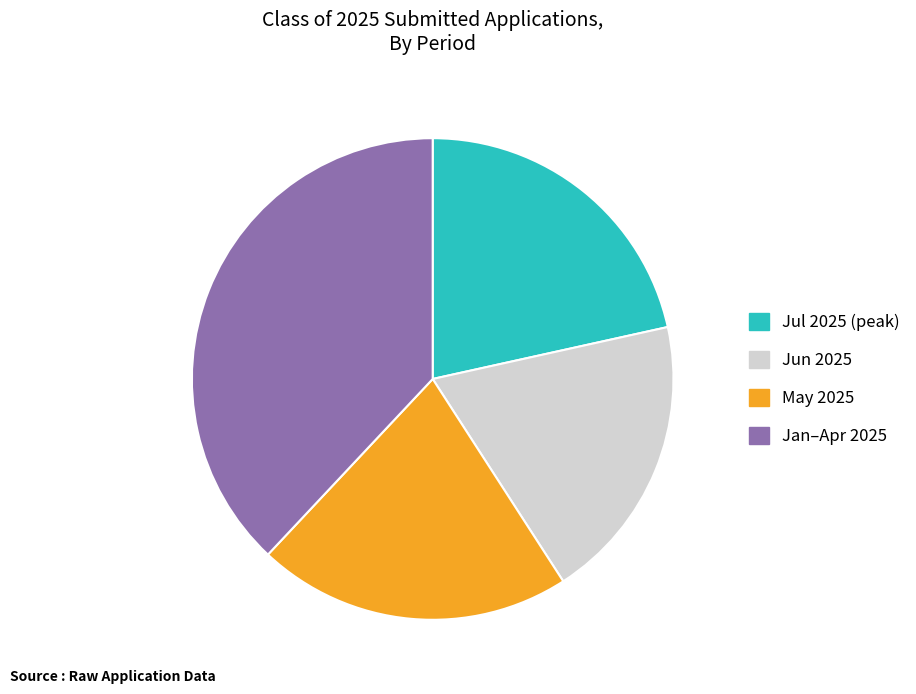

Do May 2025 and Jul 2025 (peak) together represent more than half of the pie?

No